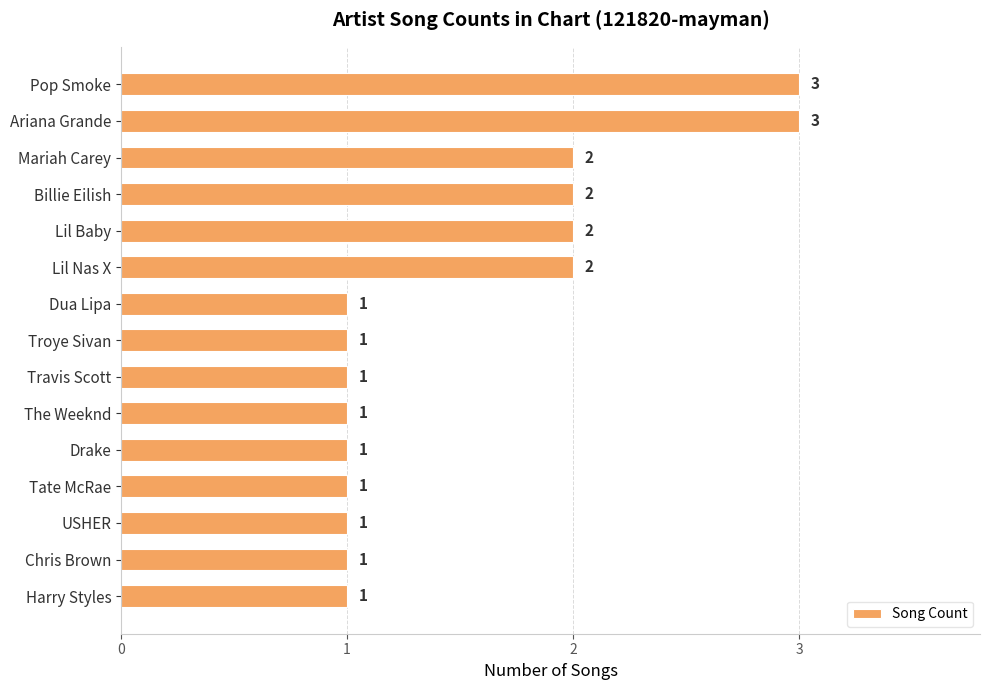

What is the maximum value shown in the chart?

3